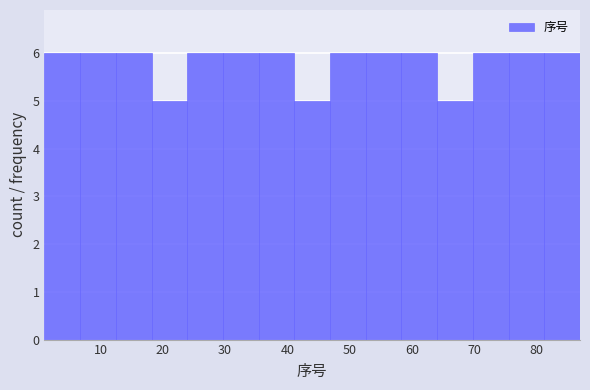

How tall is the bar that spans 30 to 35 on the x-axis? Neither the bar edges nor the heights are printed on the chart, so give them approximately, as read against the axes.

6